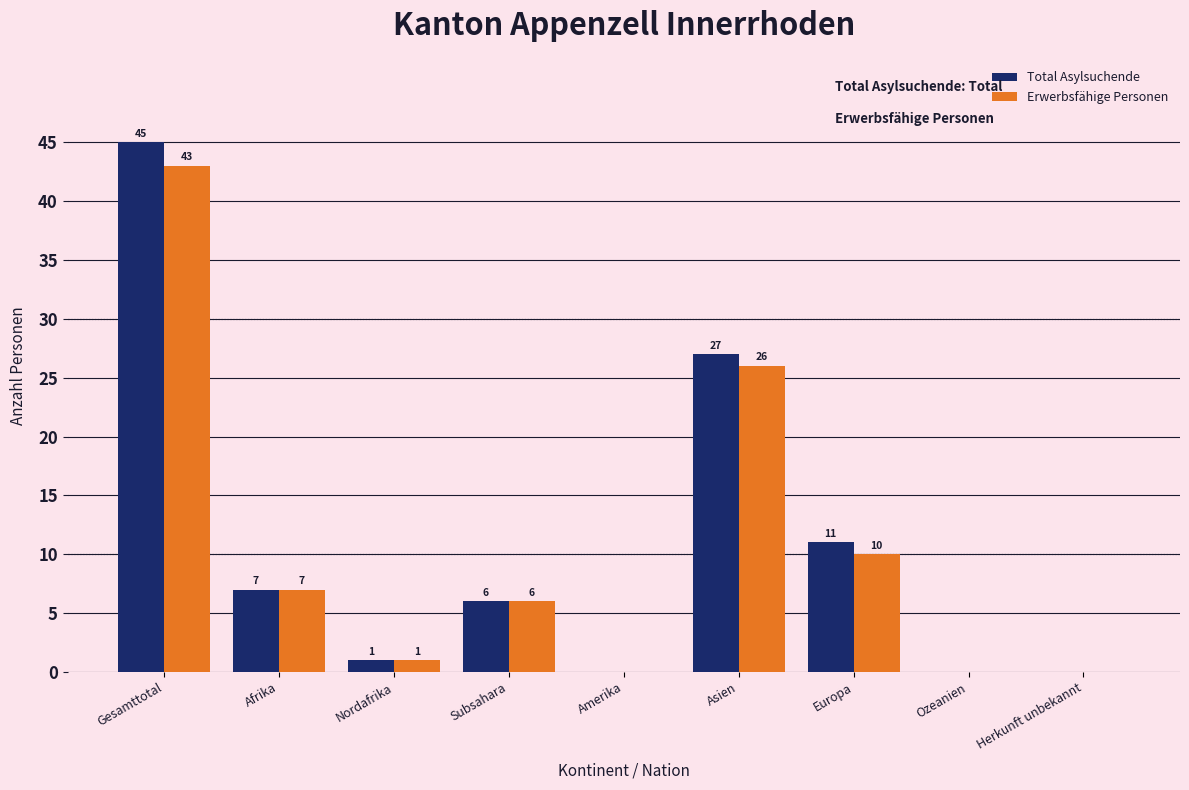

Is it true that Erwerbsfähige Personen equals 10 at Europa?

True